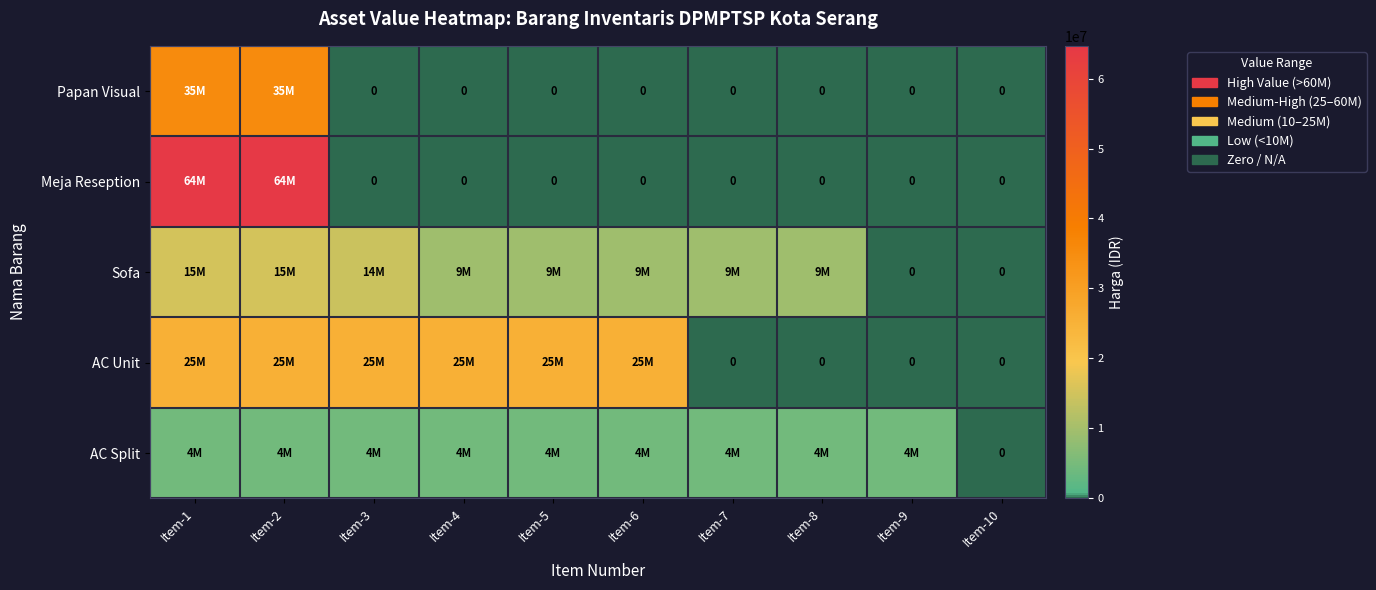

Which series changed the most between Item-8 and Item-10?

Sofa